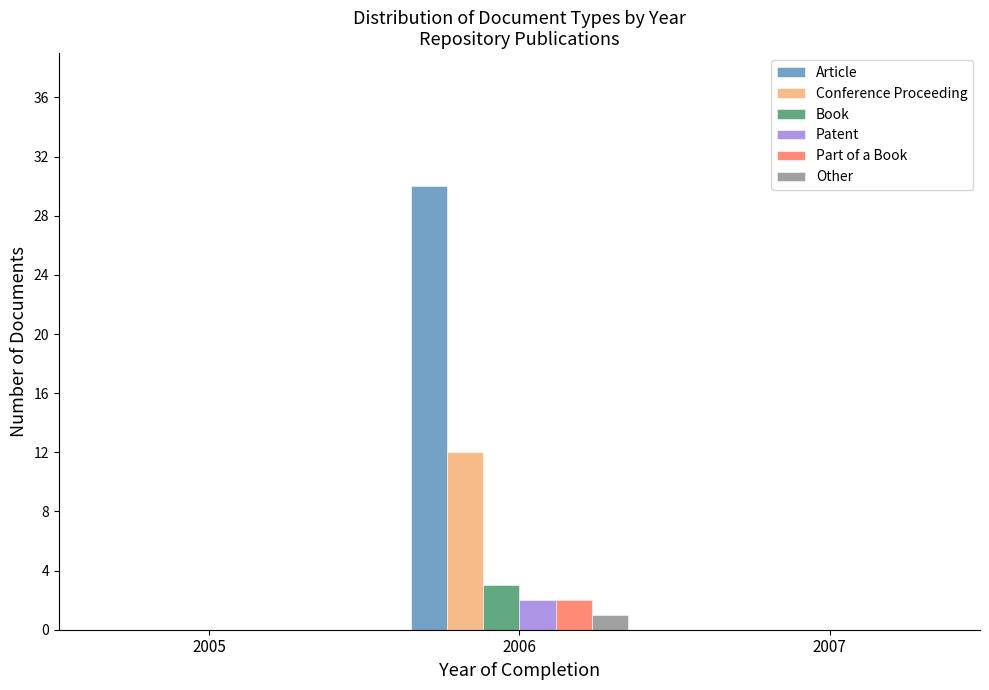

Reading left to right, transcribe this chart: for each range on the x-axis, give the height of each series' bar. The values are not printed on the chart, so give them approximately, as read against the axis.

2004.5 to 2005.5: Article=0	Conference Proceeding=0	Book=0	Patent=0	Part of a Book=0	Other=0
2005.5 to 2006.5: Article=30	Conference Proceeding=12	Book=3	Patent=2	Part of a Book=2	Other=1
2006.5 to 2007.5: Article=0	Conference Proceeding=0	Book=0	Patent=0	Part of a Book=0	Other=0